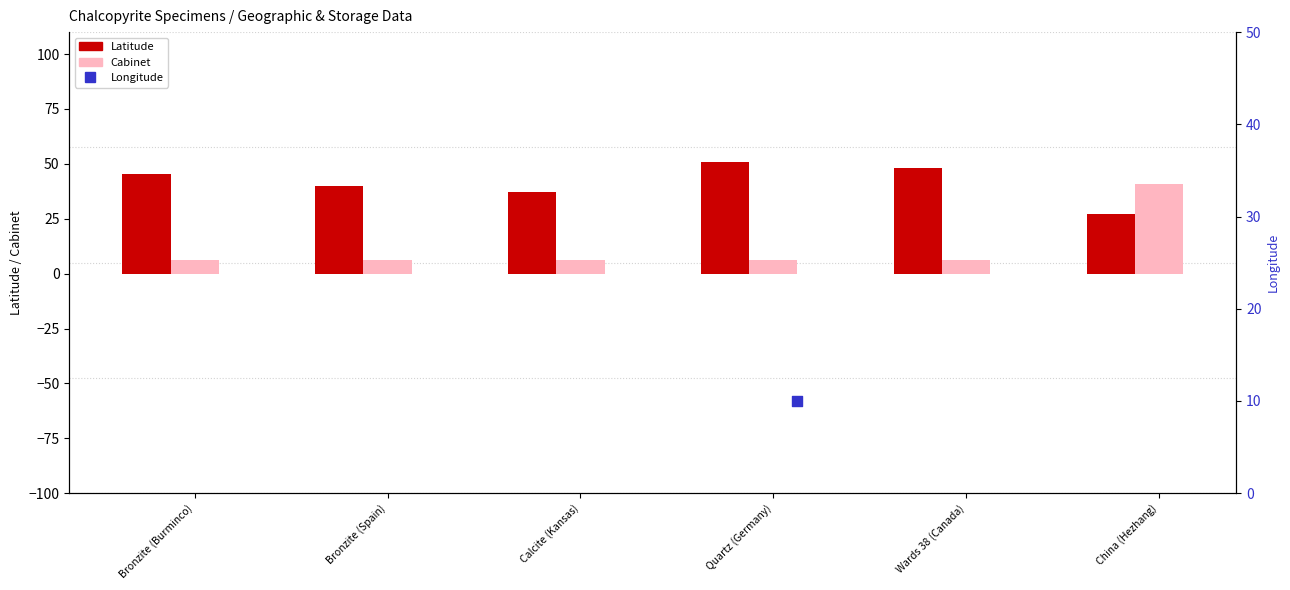

At which category is the sum across all series the highest?

China (Hezhang)